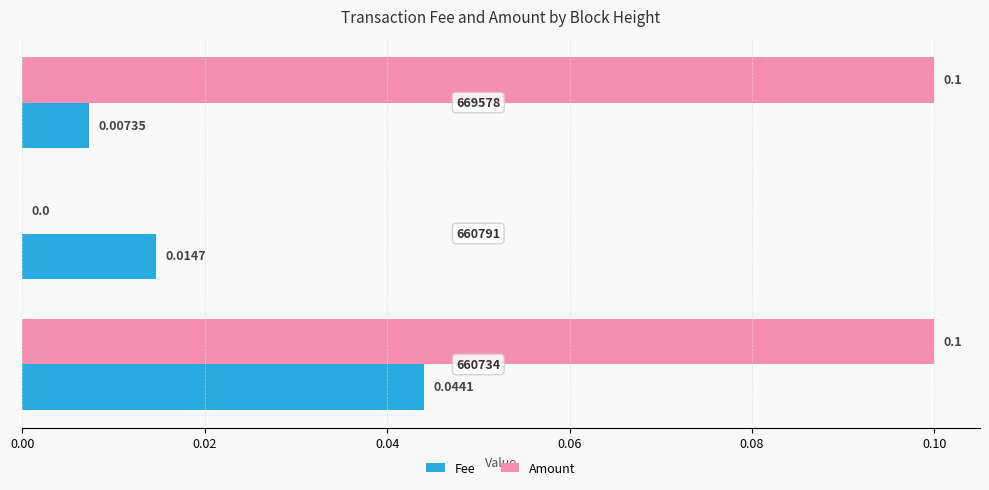

Which series has the largest total across all categories?

Amount